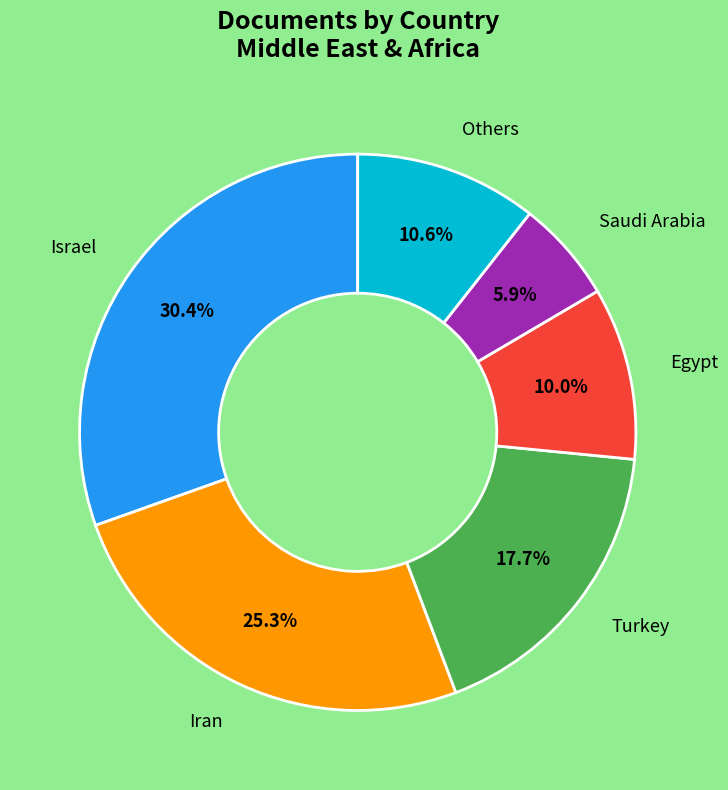

Is there any slice that represents more than half of the pie?

No